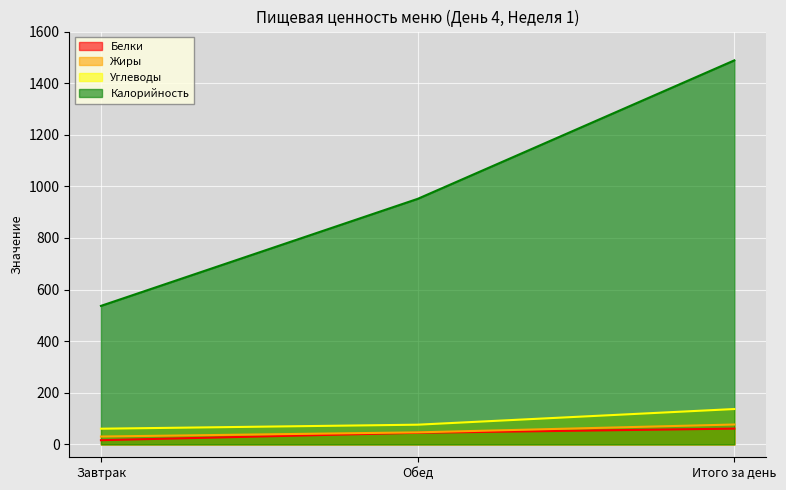

What is the label of the 2nd point from the left?

Обед